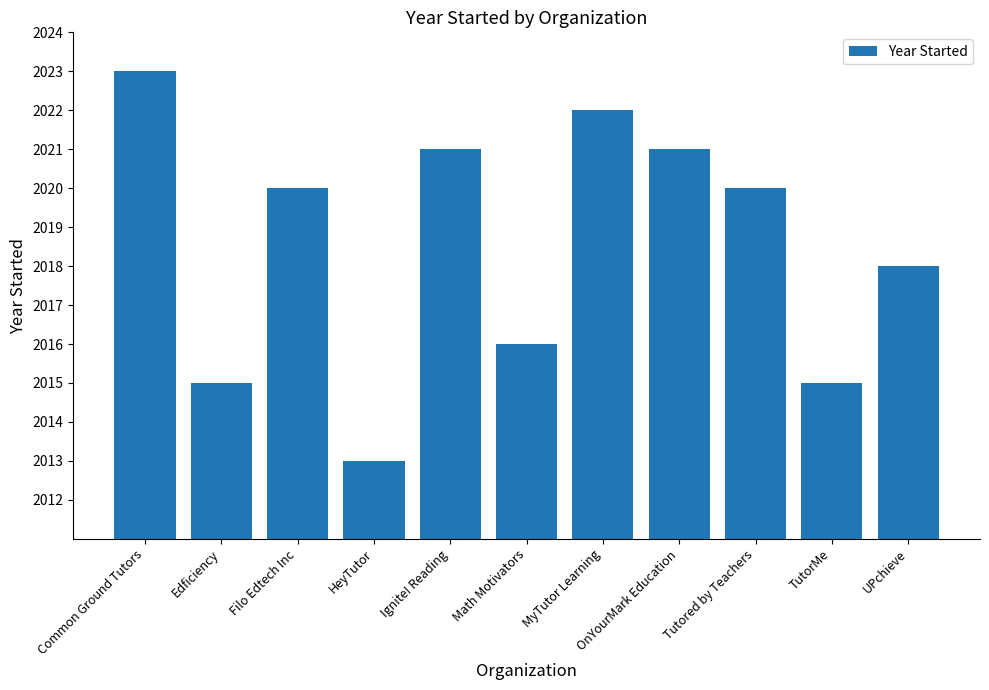

Which label corresponds to the largest value in the chart?

Common Ground Tutors